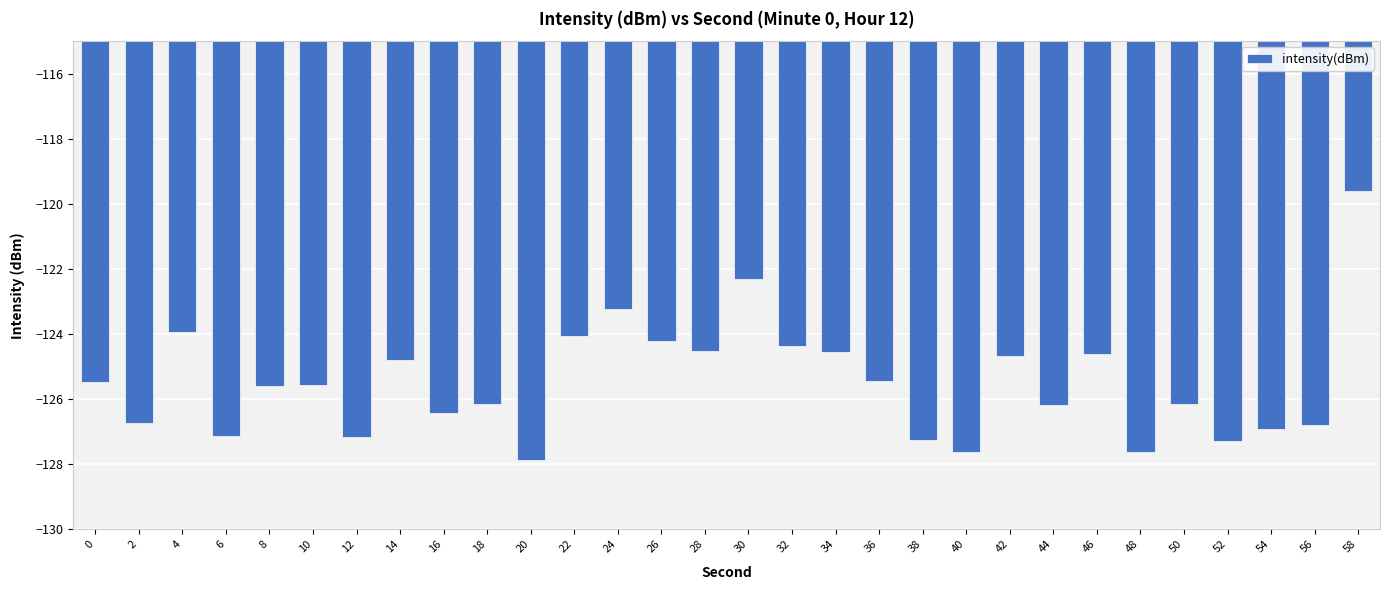

The chart shows a value of -126.8 at 56. True or false?

True